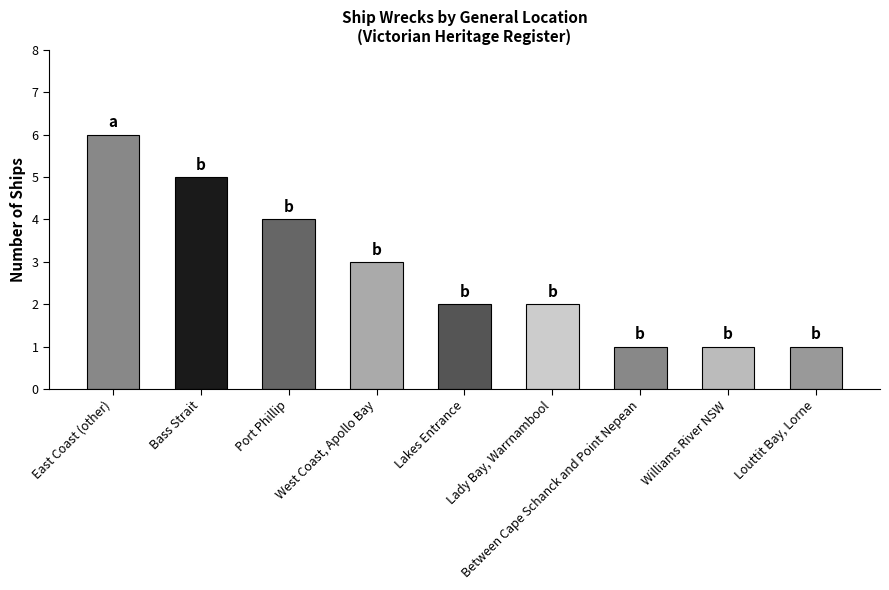

The chart shows a value of 1 at Between Cape Schanck and Point Nepean. True or false?

True